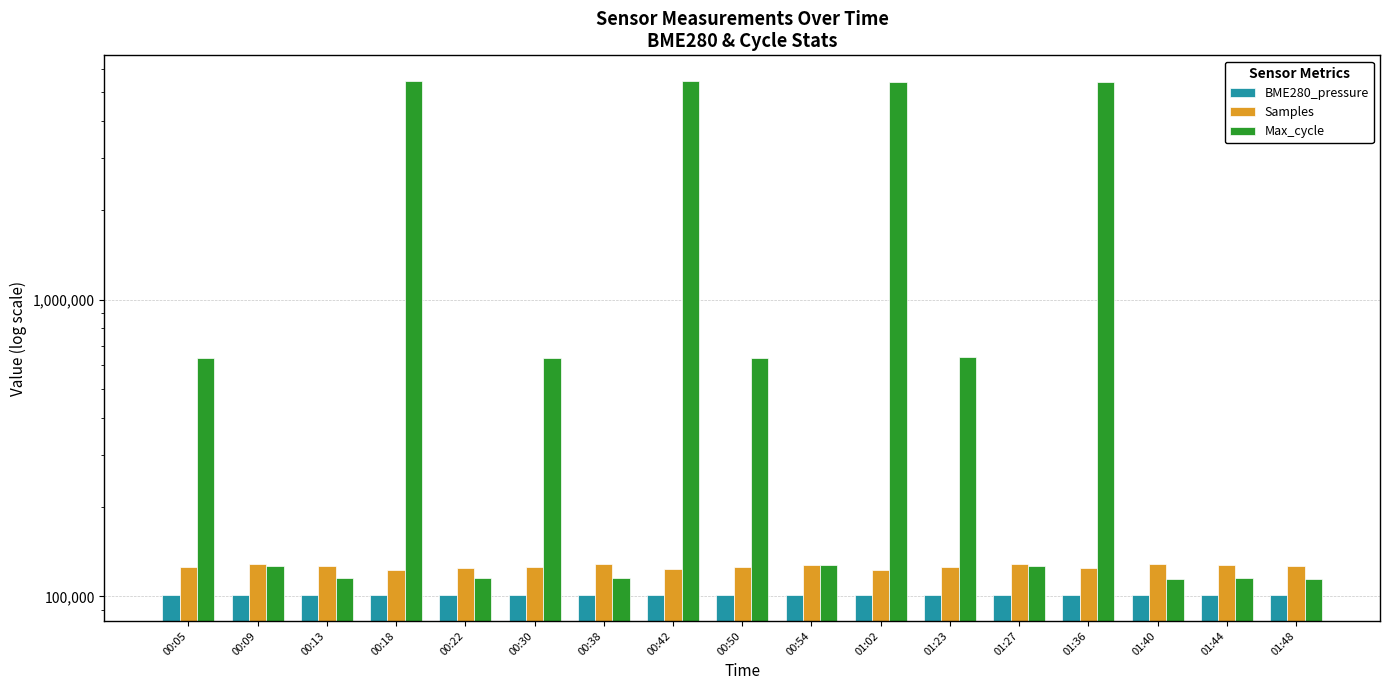

At how many categories does at least one series exceed 4608459?

4